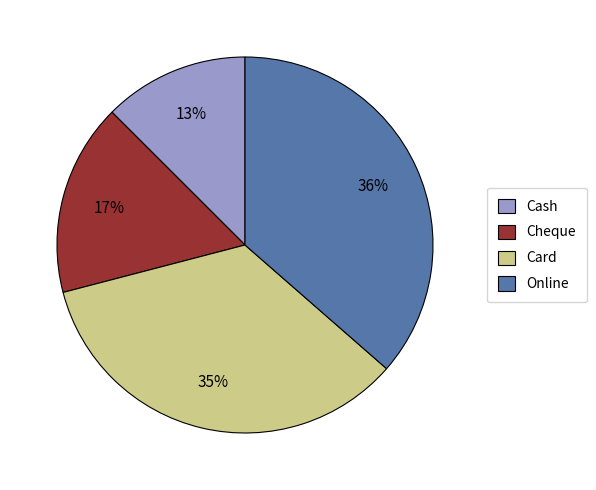

Is it true that Cash is 22% of the pie?

False